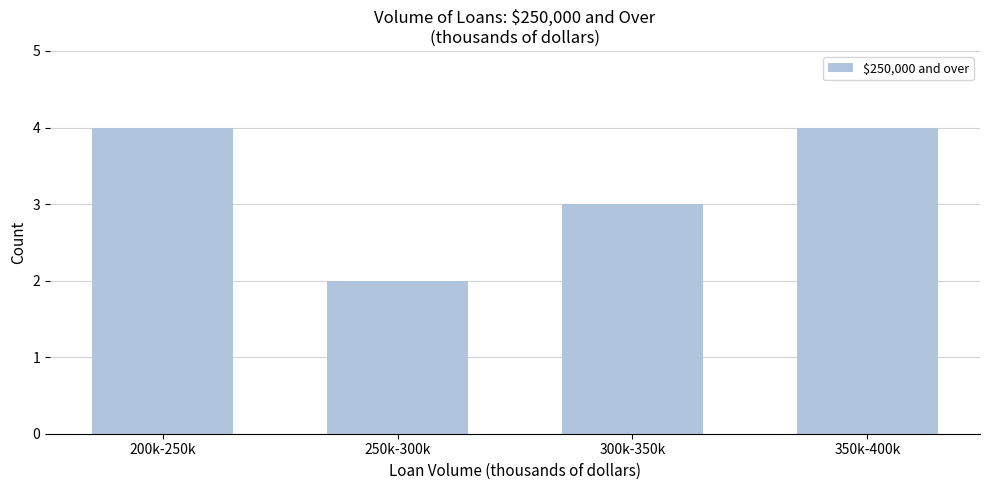

Reading left to right, what are all the values shown in this chart?

200k-250k=4	250k-300k=2	300k-350k=3	350k-400k=4